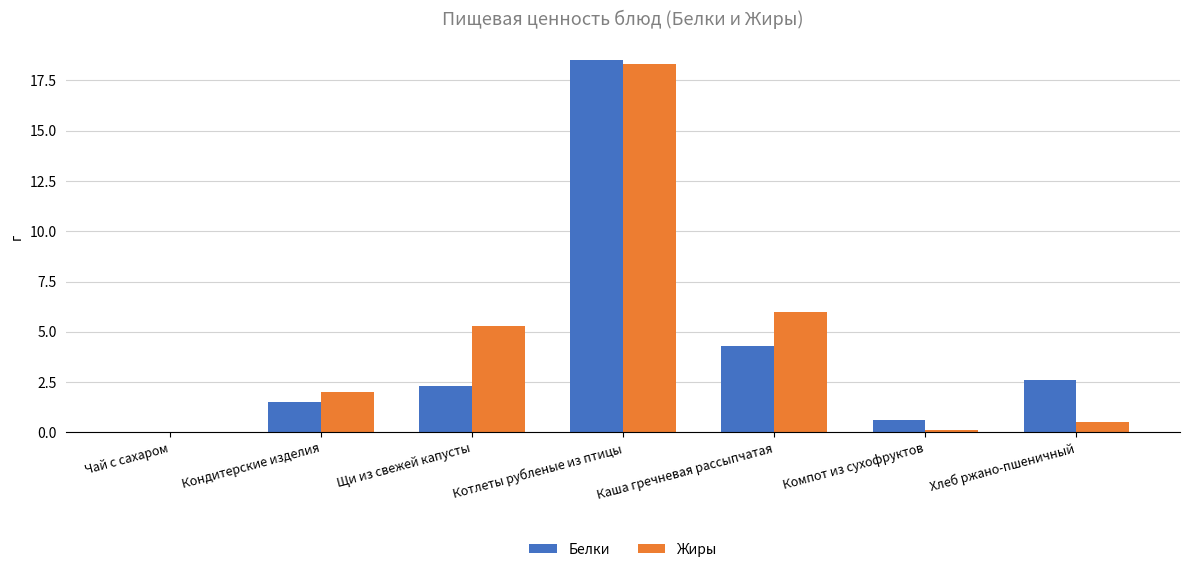

Where does the Белки series first go above 2?

Щи из свежей капусты